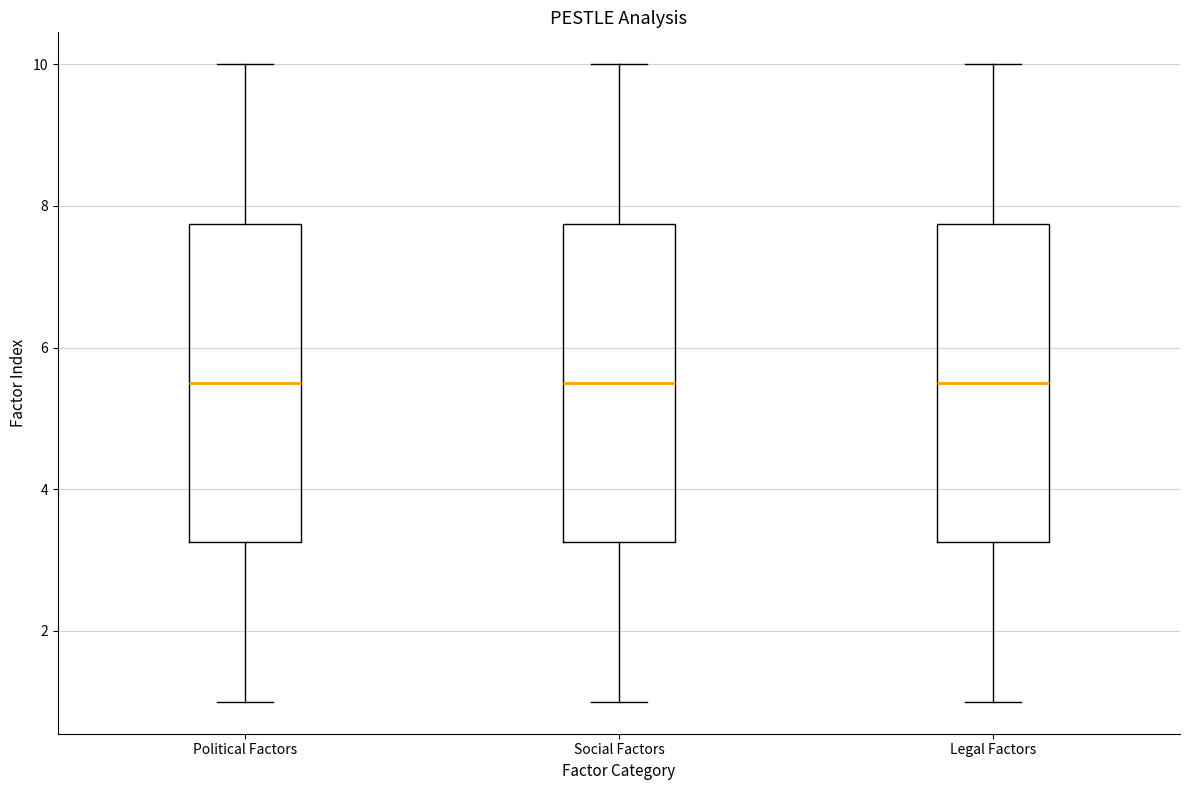

Reading left to right, transcribe this box plot: for each box, give where its median line is, the range the box spans, and where its two whiskers end, as read against the y-axis. The values are not printed on the chart, so give them approximately, as read against the axis.

Political Factors: median 5.6, box 3.2 to 7.8, whiskers 1.0 to 10.0
Social Factors: median 5.6, box 3.2 to 7.8, whiskers 1.0 to 10.0
Legal Factors: median 5.6, box 3.2 to 7.8, whiskers 1.0 to 10.0